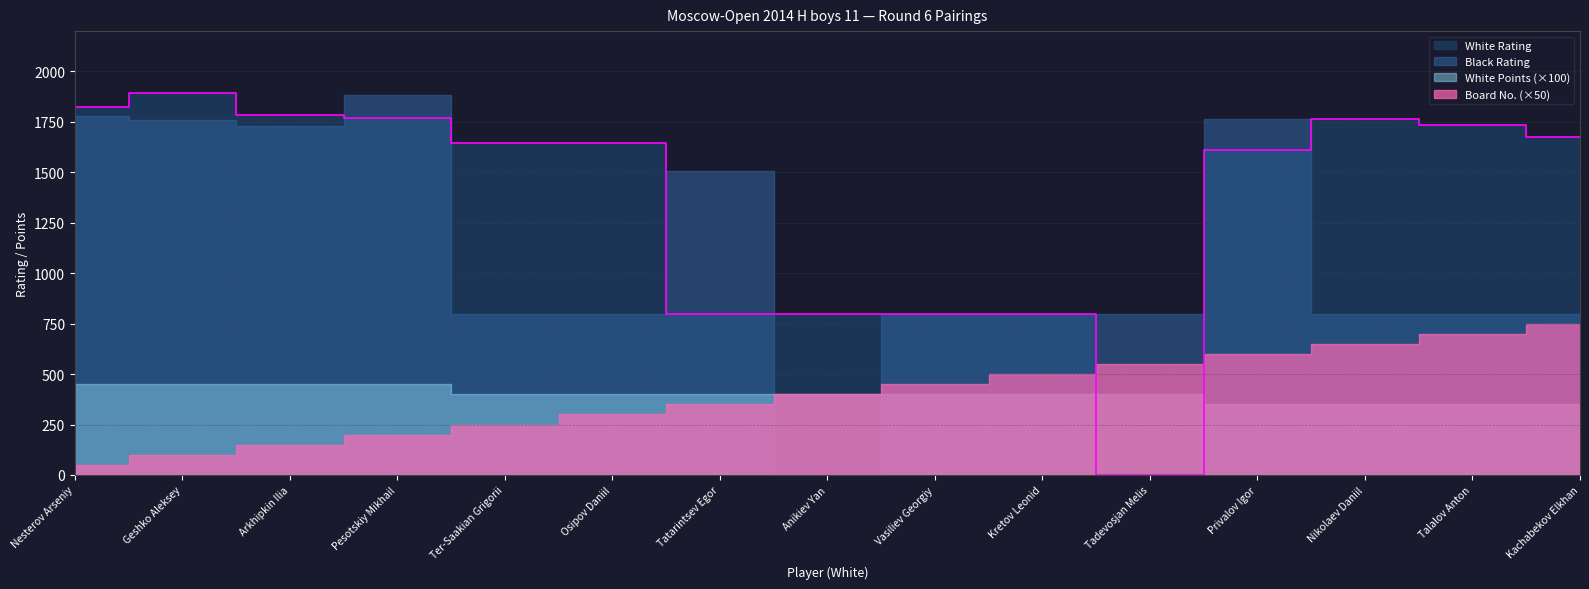

What is the lowest value of the Board (Bo.) series?

1.0